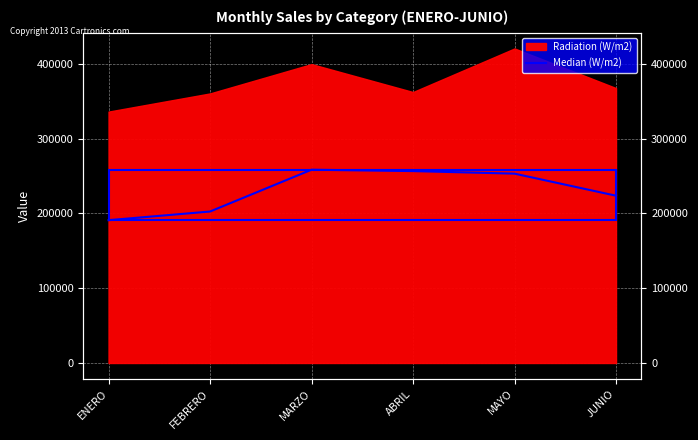

True or false: there are more than 1 points higher than both neighbors.

False